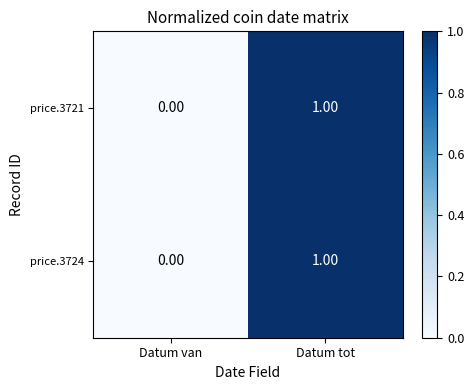

Which label corresponds to the smallest value in the chart?

Datum van